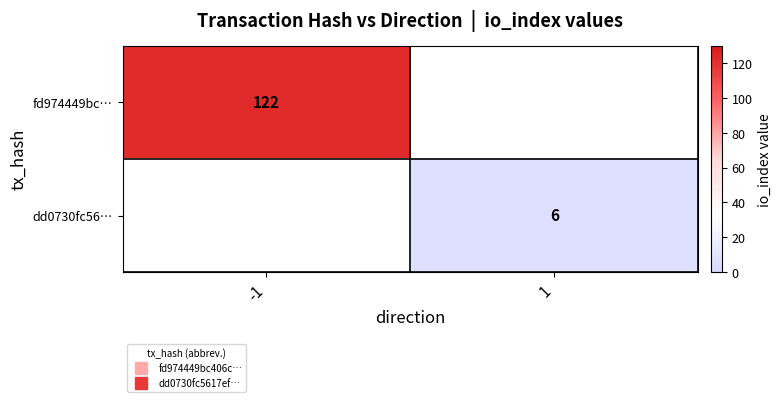

Which category has the lowest value in the dd0730fc56… series?

-1